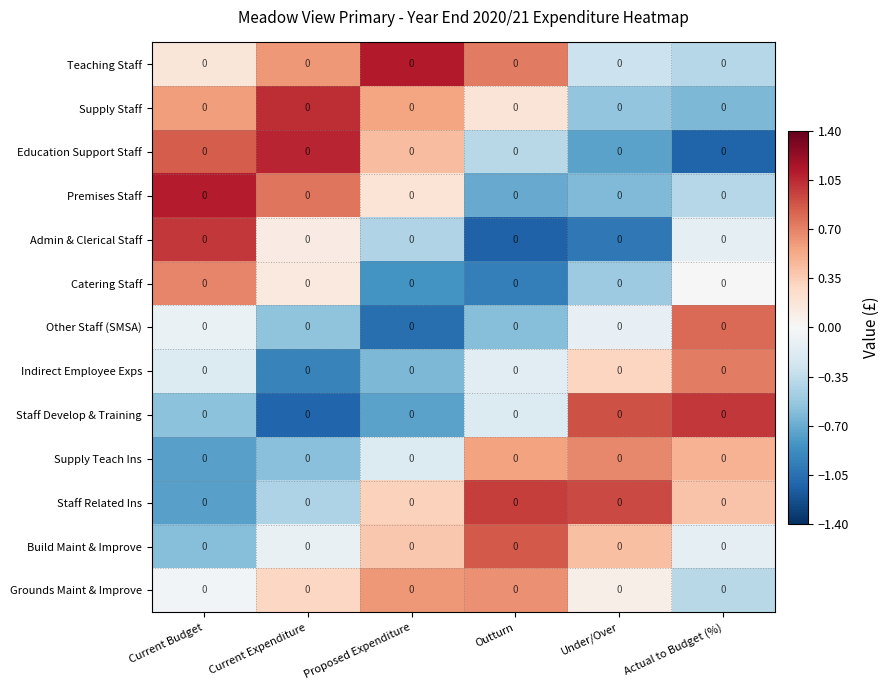

How many values in the Supply Staff series exceed 0?

4